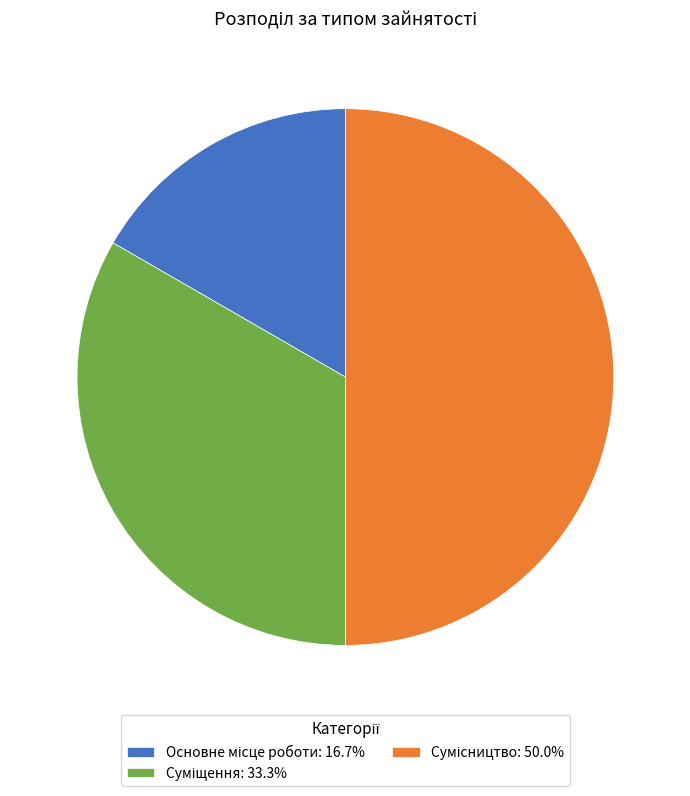

Which category has the biggest portion of the pie?

Сумісництво